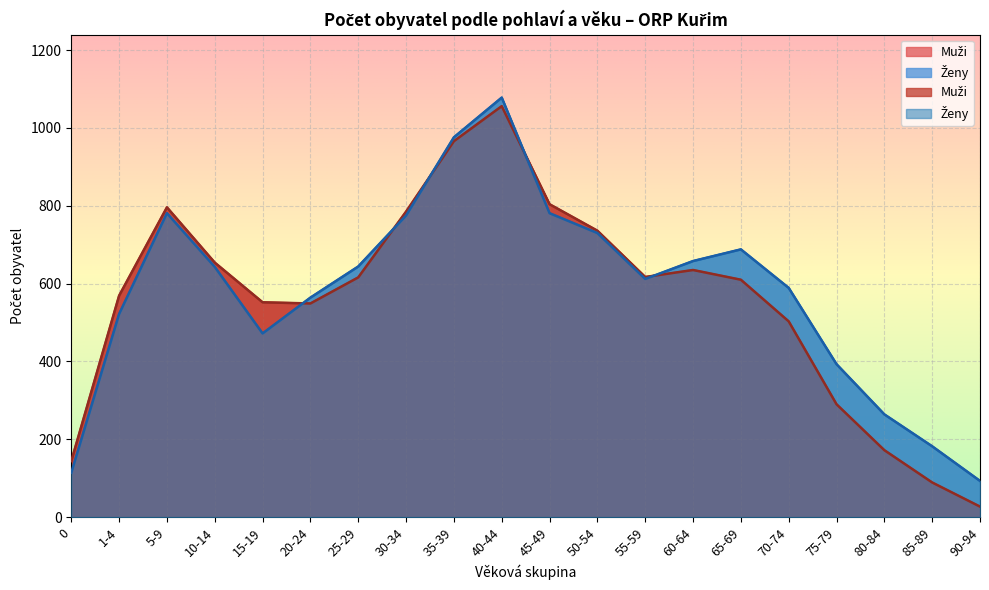

Reading right to left, list all the values displayed in this chart.

Muži: 90-94=27	85-89=89	80-84=172	75-79=290	70-74=503	65-69=610	60-64=635	55-59=617	50-54=736	45-49=804	40-44=1056	35-39=966	30-34=785	25-29=616	20-24=549	15-19=552	10-14=654	5-9=796	1-4=569	0=144
Ženy: 90-94=93	85-89=182	80-84=264	75-79=393	70-74=589	65-69=688	60-64=658	55-59=612	50-54=730	45-49=781	40-44=1078	35-39=976	30-34=775	25-29=644	20-24=564	15-19=472	10-14=643	5-9=781	1-4=522	0=114